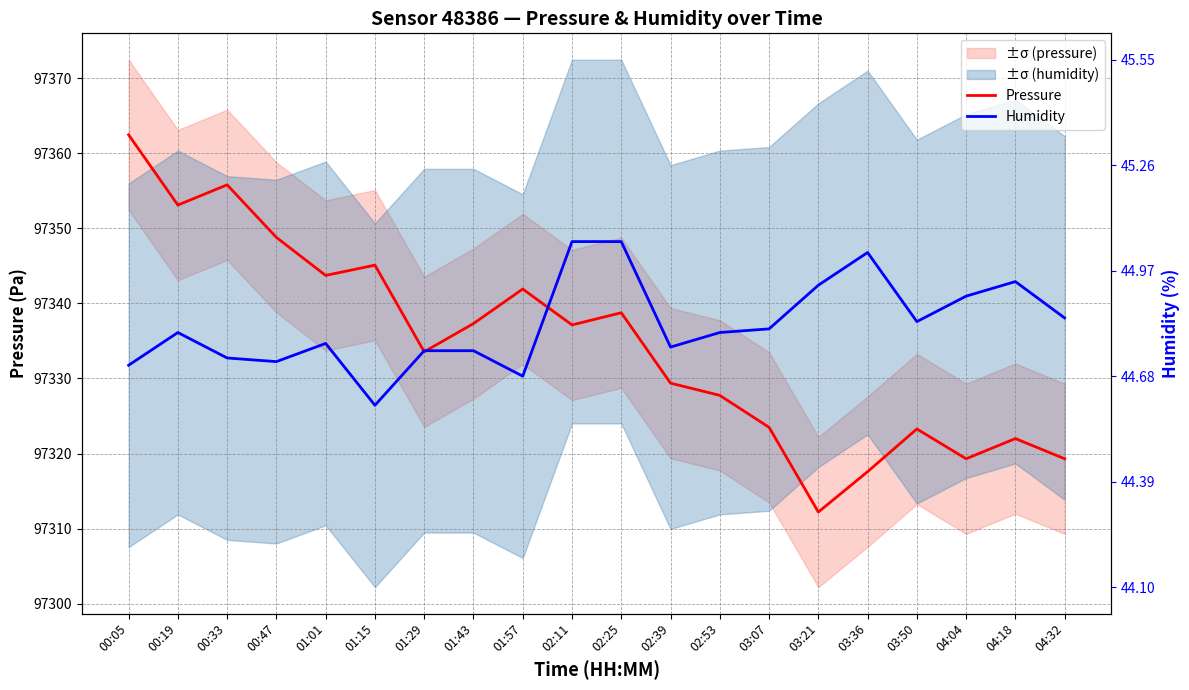

Which has a higher value, 00:19 or 02:53?

00:19